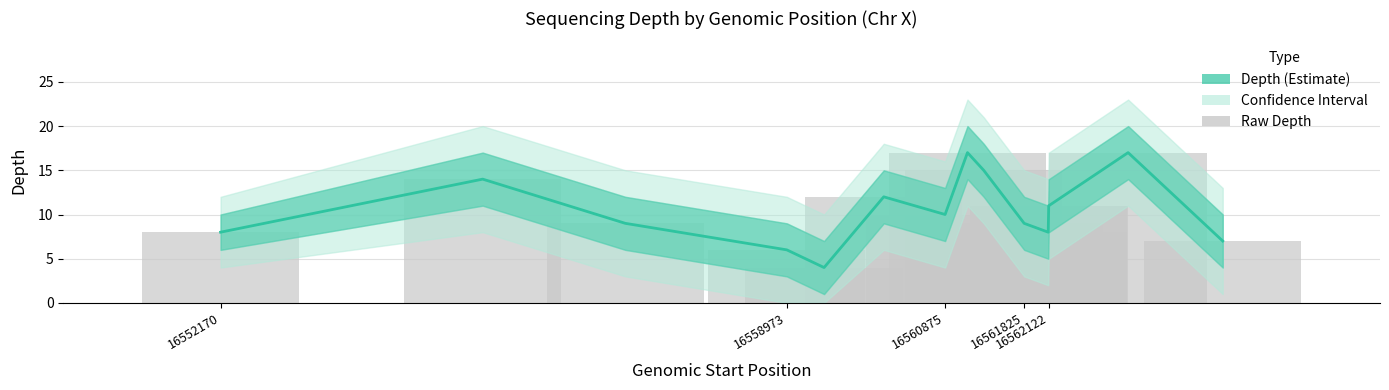

The chart shows a value of 10 at 14. True or false?

False